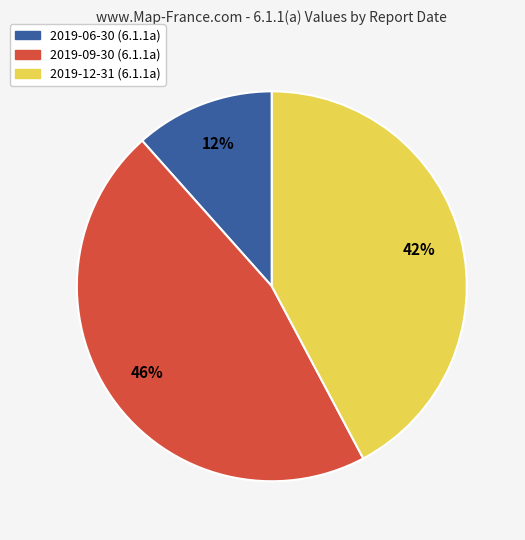

What percentage is the 2019-12-31 slice, to the nearest percent?

42%